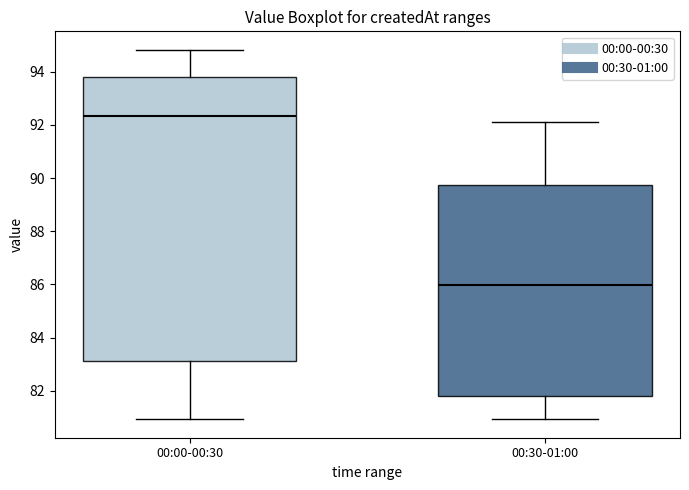

Reading left to right, read every box against the y-axis: the position of its median line, the range the box covers, and the ends of its whiskers. The values are not printed on the chart, so give them approximately, as read against the axis.

00:00-00:30: median 92.4, box 83.2 to 93.8, whiskers 81.0 to 94.8
00:30-01:00: median 86.0, box 81.8 to 89.8, whiskers 81.0 to 92.2